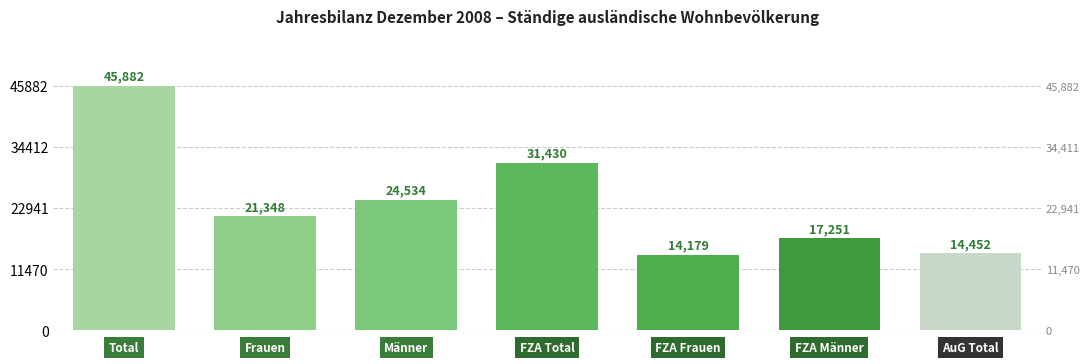

What is the difference between the maximum and minimum values?

31703